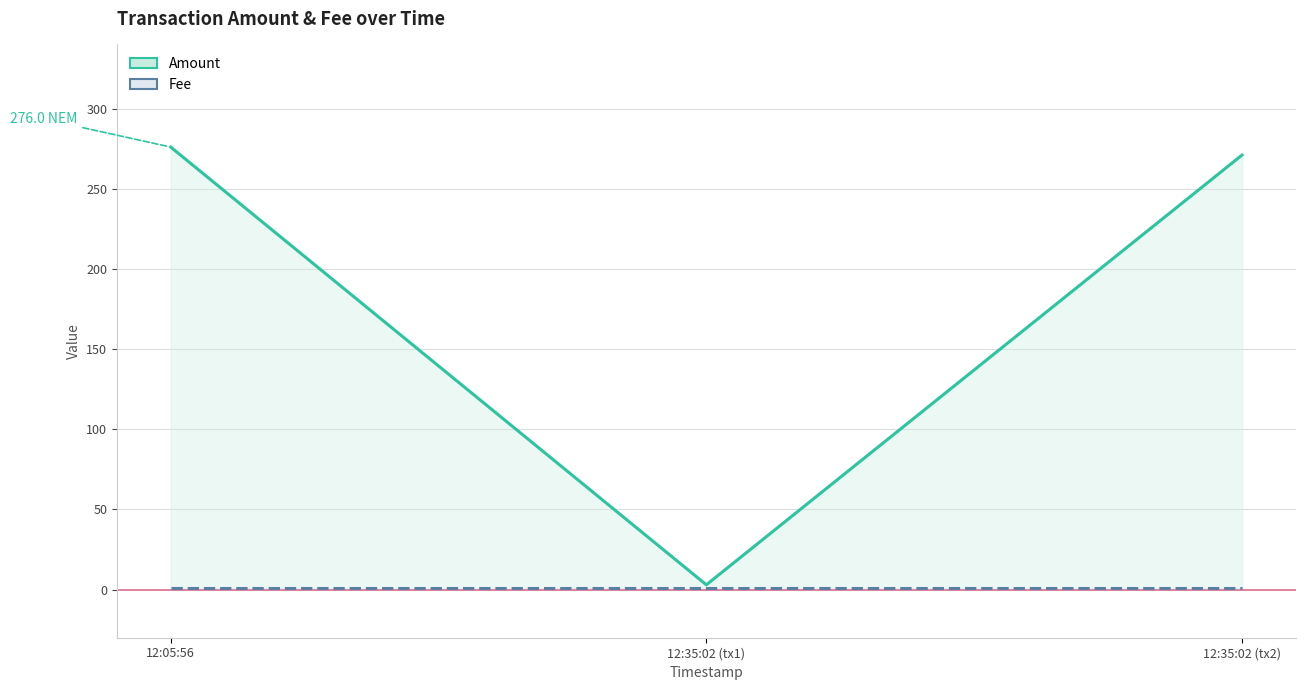

What is the sum of all Fee values?

3